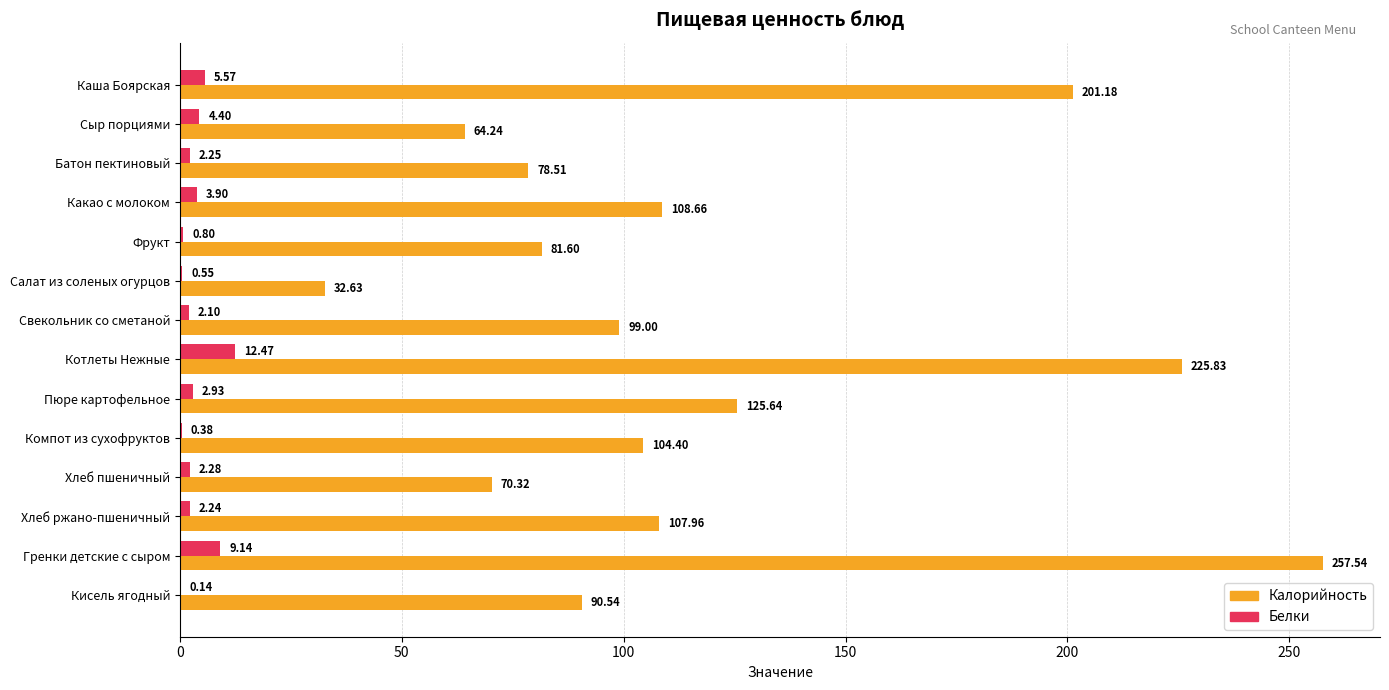

What is the maximum value shown in the chart?

257.5